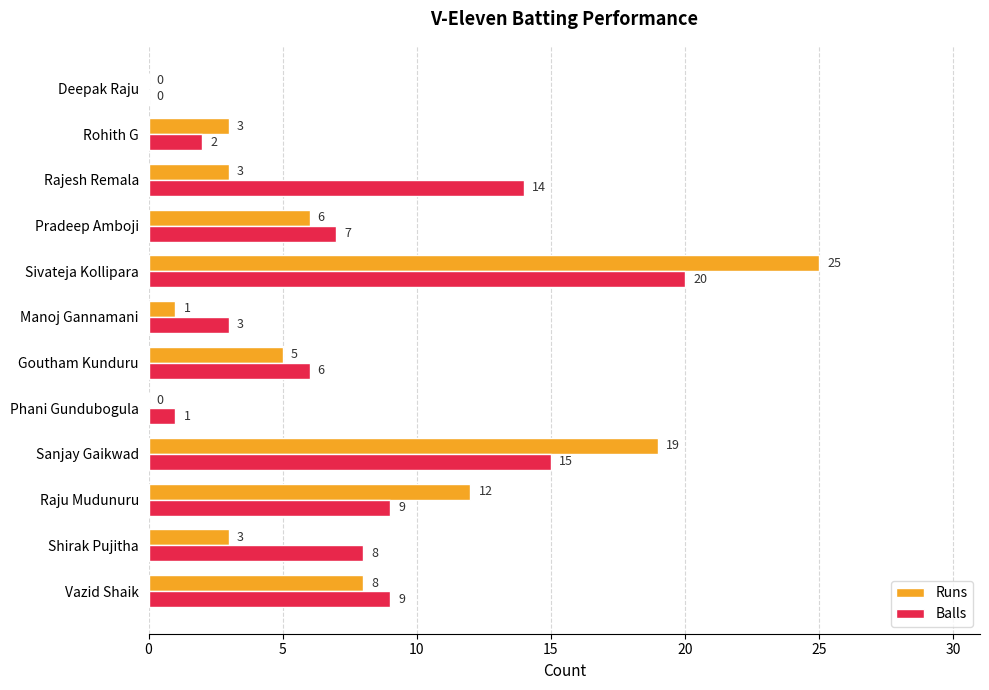

Which series has the largest total across all categories?

Balls